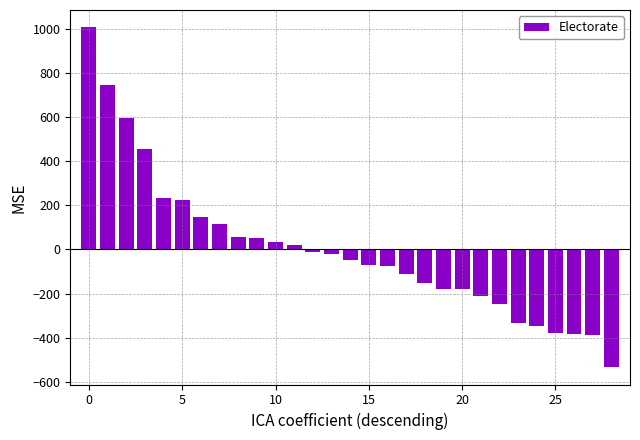

What is the difference between the maximum and minimum values?

1544.0